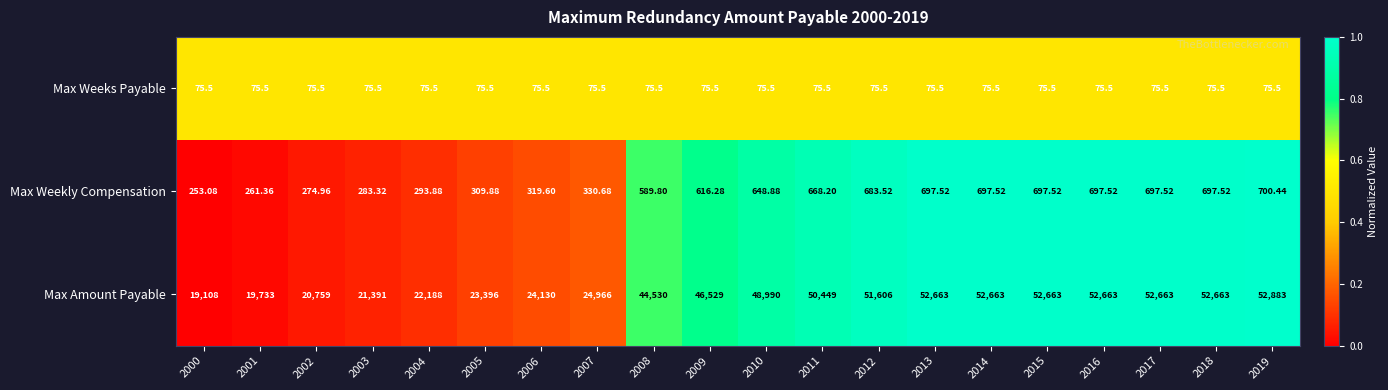

Which series has the largest total across all categories?

Max Amount Payable